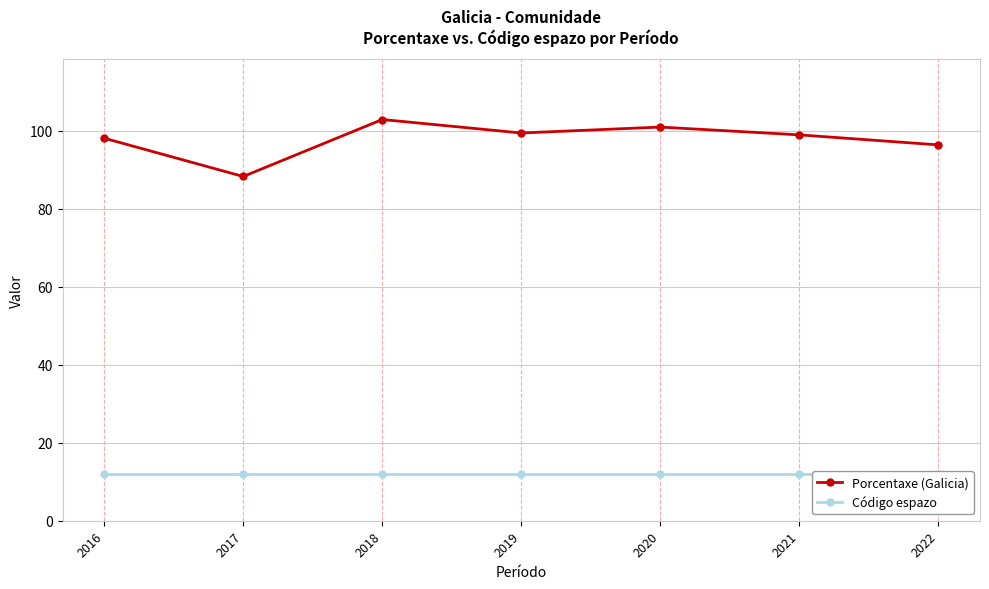

Between 2016 and 2021, which series saw the biggest shift?

Porcentaxe (Galicia)